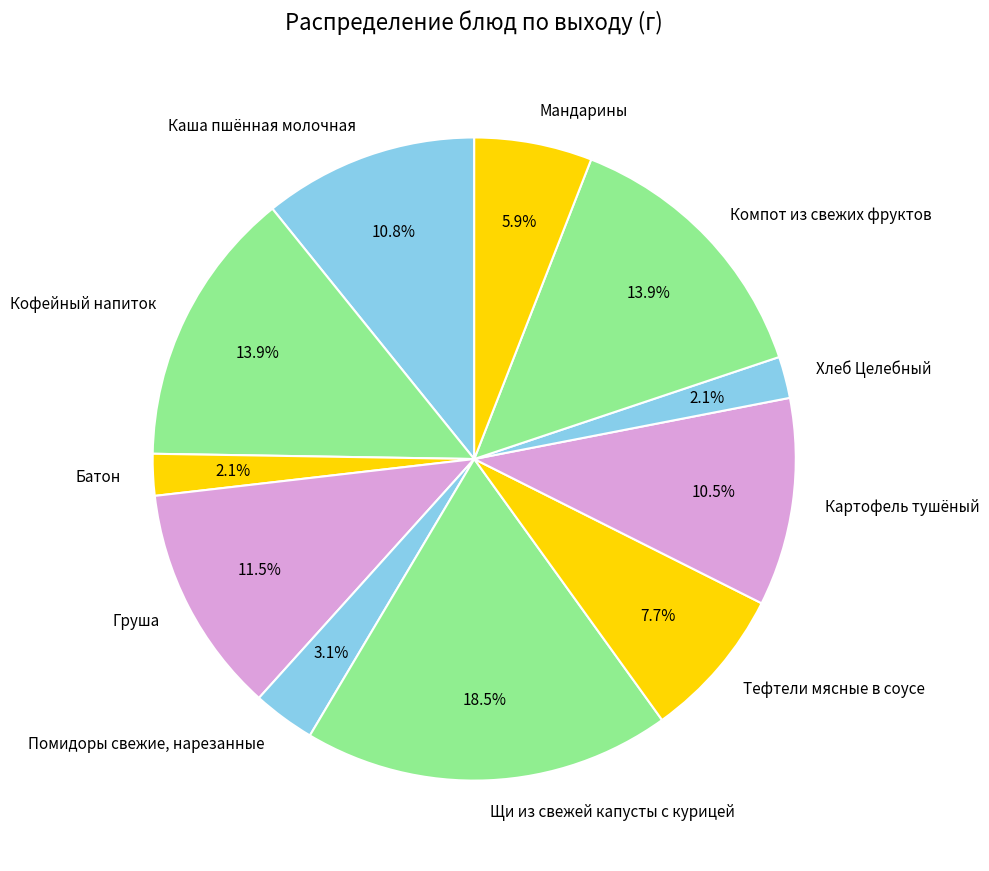

How many segments does this pie chart have?

11